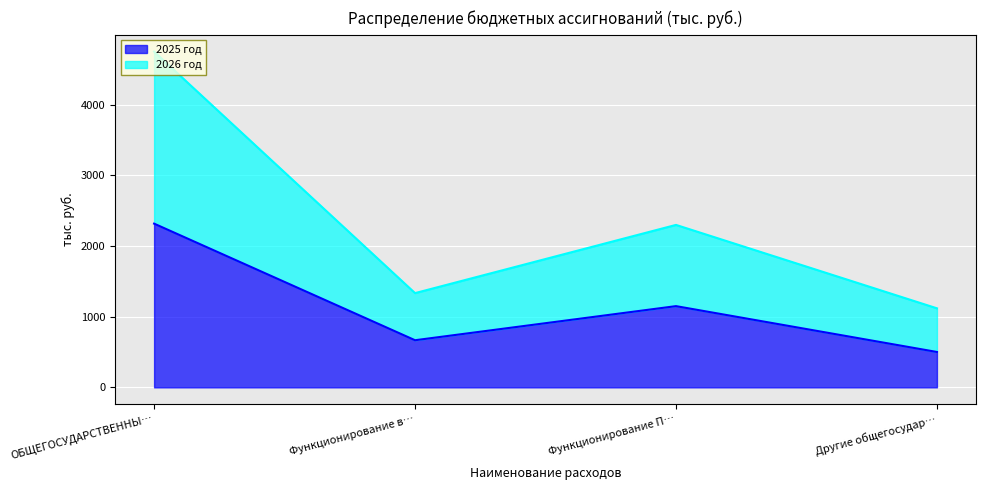

The value of 2025 год at Функционирование в… is 666.7. True or false?

True